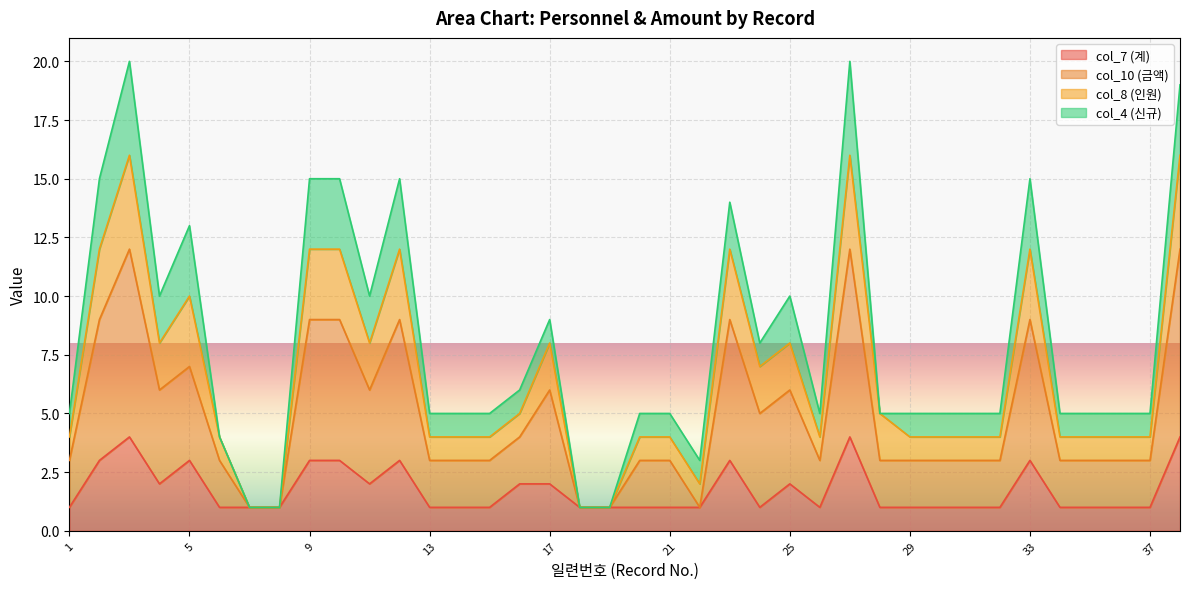

True or false: col_7 (계) has a value of 1 at 1.

True